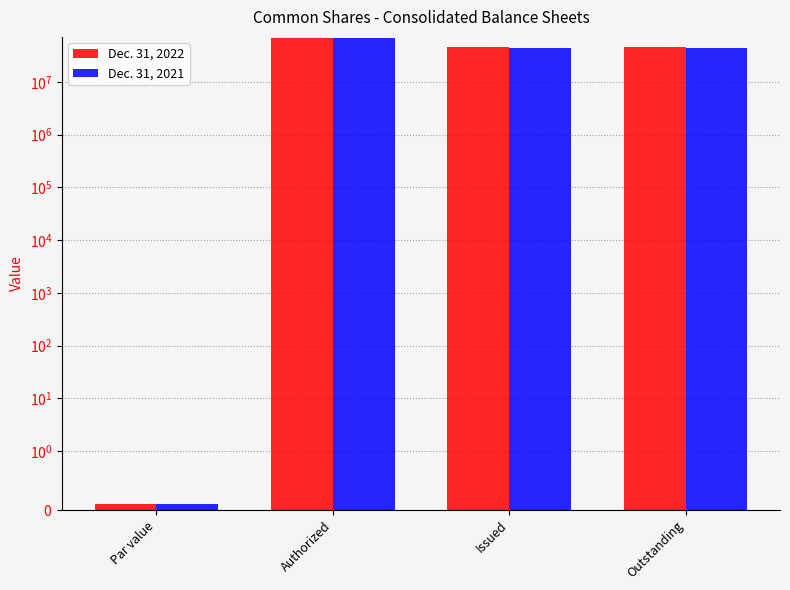

At which category is the sum across all series the highest?

Authorized